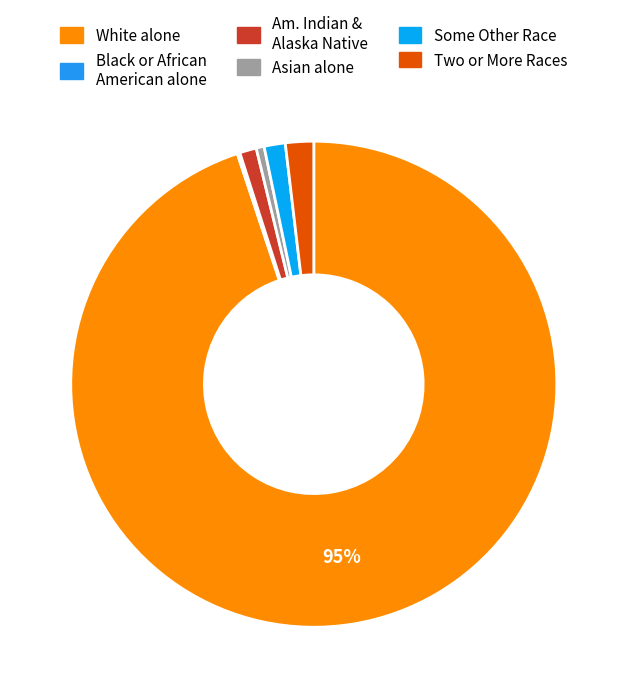

How many segments does this pie chart have?

6